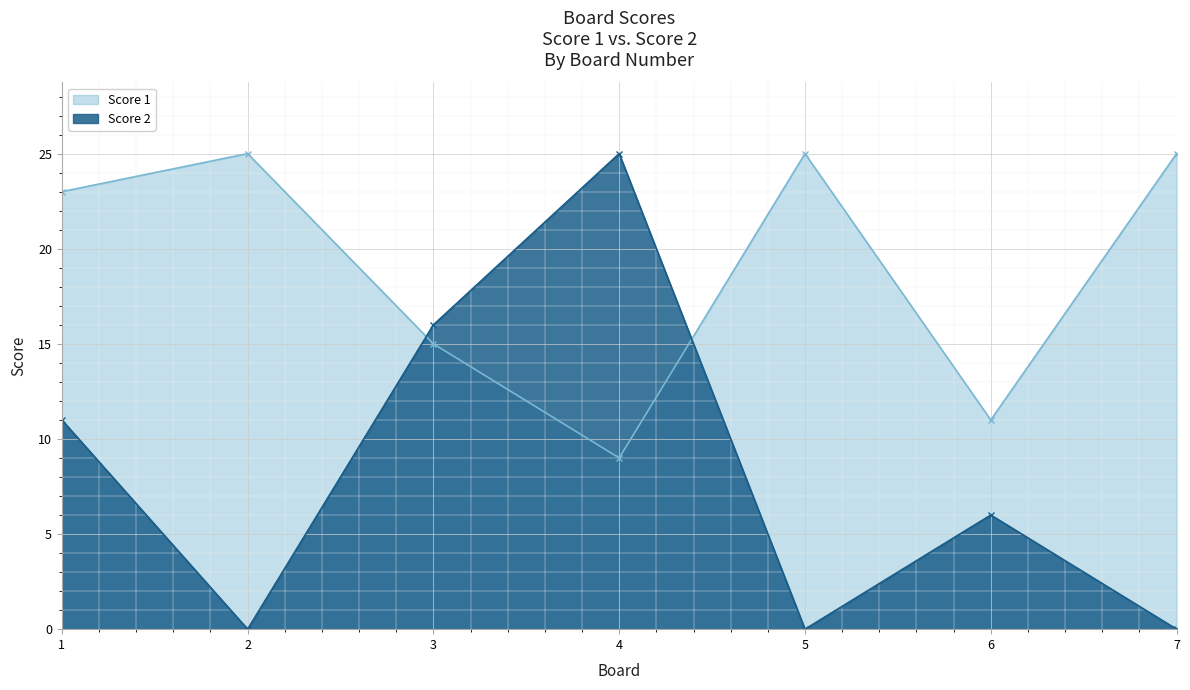

How many lines are shown in the chart?

2